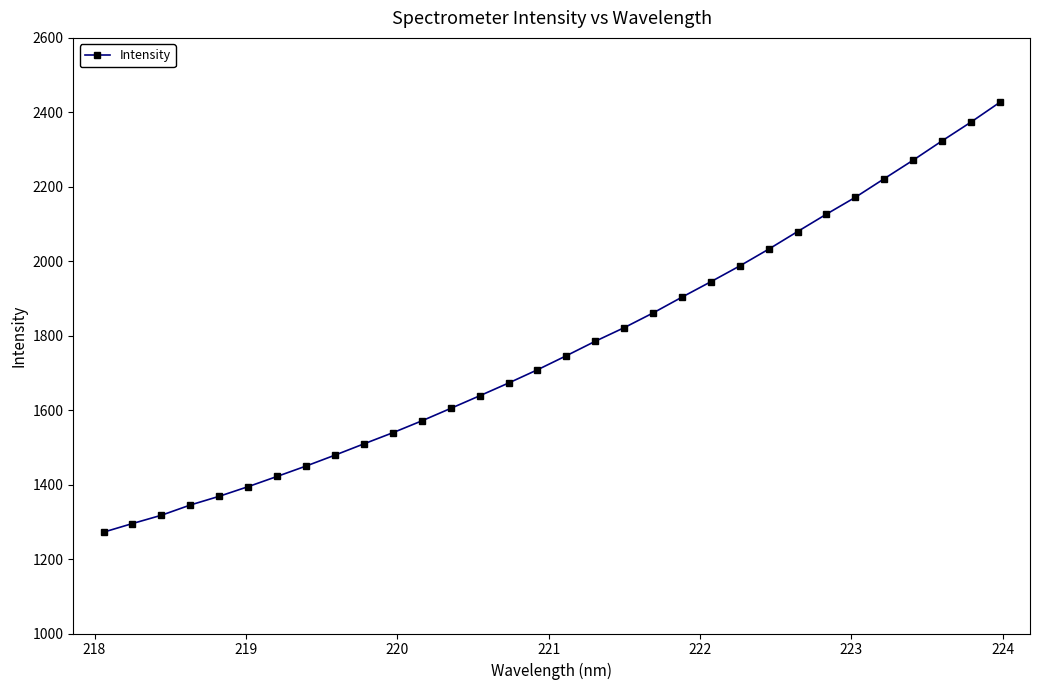

What is the value of the 25th point from the left?

2079.7